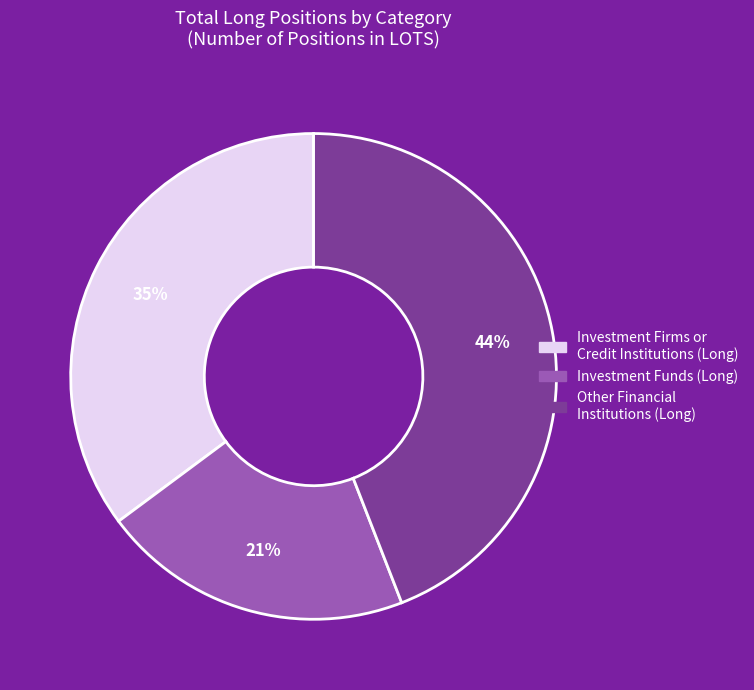

Is there any slice that represents more than half of the pie?

No